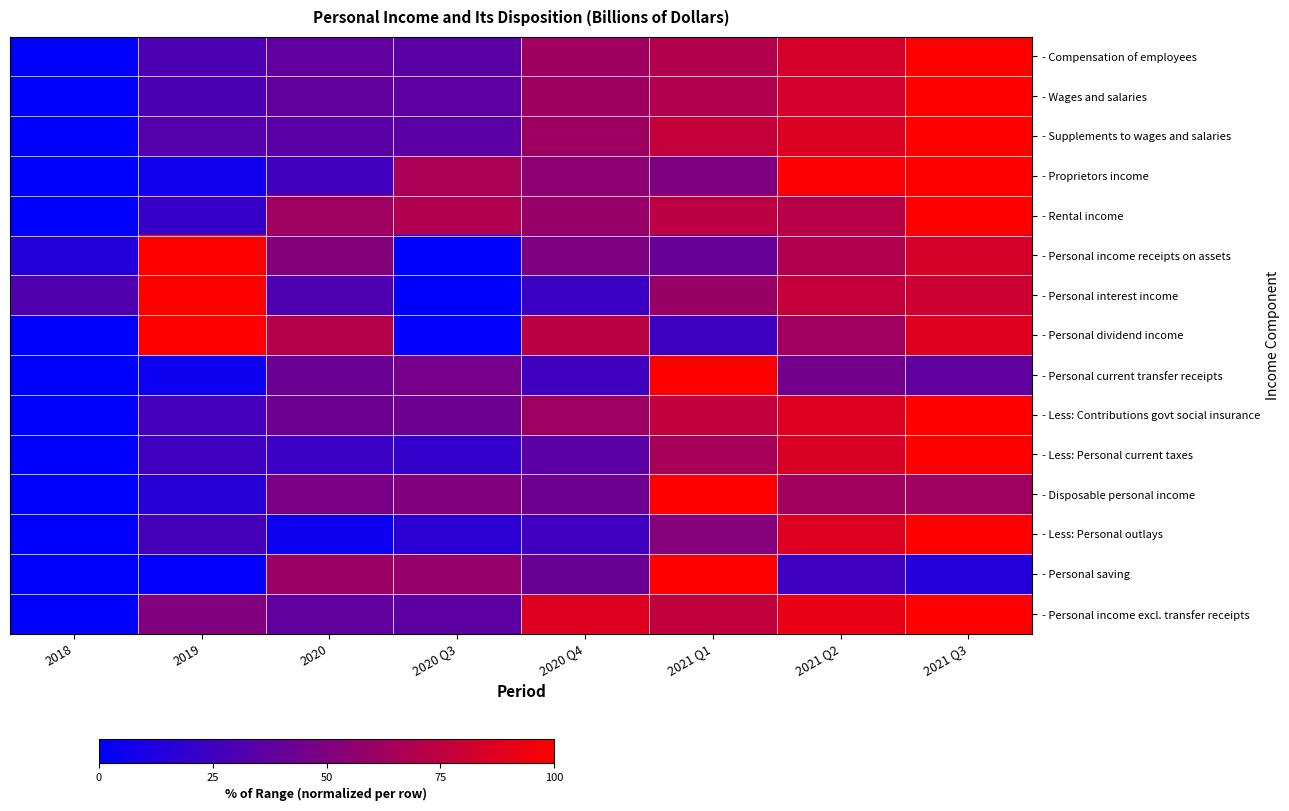

Reading left to right, list all the values displayed in this chart.

- Compensation of employees: 2018=0.0	2019=30.2	2020=37.9	2020 Q3=35.9	2020 Q4=62.2	2021 Q1=69.9	2021 Q2=83.5	2021 Q3=100.0
- Wages and salaries: 2018=0.0	2019=29.8	2020=38.3	2020 Q3=35.9	2020 Q4=62.2	2021 Q1=69.0	2021 Q2=83.1	2021 Q3=100.0
- Supplements to wages and salaries: 2018=0.0	2019=33.0	2020=34.9	2020 Q3=35.6	2020 Q4=61.8	2021 Q1=76.2	2021 Q2=86.1	2021 Q3=100.0
- Proprietors income: 2018=0.0	2019=6.8	2020=25.8	2020 Q3=66.7	2020 Q4=55.4	2021 Q1=49.4	2021 Q2=99.1	2021 Q3=100.0
- Rental income: 2018=0.0	2019=21.5	2020=62.7	2020 Q3=68.8	2020 Q4=59.3	2021 Q1=73.8	2021 Q2=72.6	2021 Q3=100.0
- Personal income receipts on assets: 2018=14.3	2019=100.0	2020=51.9	2020 Q3=0.0	2020 Q4=49.8	2021 Q1=40.5	2021 Q2=69.1	2021 Q3=84.2
- Personal interest income: 2018=32.0	2019=100.0	2020=30.9	2020 Q3=0.0	2020 Q4=23.3	2021 Q1=59.9	2021 Q2=76.8	2021 Q3=80.3
- Personal dividend income: 2018=0.0	2019=100.0	2020=71.0	2020 Q3=1.4	2020 Q4=73.2	2021 Q1=24.6	2021 Q2=63.0	2021 Q3=87.9
- Personal current transfer receipts: 2018=0.0	2019=5.4	2020=42.1	2020 Q3=46.3	2020 Q4=25.1	2021 Q1=100.0	2021 Q2=45.0	2021 Q3=37.6
- Less: Contributions govt social insurance: 2018=0.0	2019=26.7	2020=43.3	2020 Q3=43.0	2020 Q4=61.6	2021 Q1=75.8	2021 Q2=86.7	2021 Q3=100.0
- Less: Personal current taxes: 2018=0.0	2019=25.0	2020=23.1	2020 Q3=20.5	2020 Q4=35.6	2021 Q1=65.1	2021 Q2=85.0	2021 Q3=100.0
- Disposable personal income: 2018=0.0	2019=15.4	2020=47.1	2020 Q3=51.4	2020 Q4=43.2	2021 Q1=100.0	2021 Q2=63.5	2021 Q3=62.8
- Less: Personal outlays: 2018=0.0	2019=27.2	2020=5.3	2020 Q3=16.8	2020 Q4=25.0	2021 Q1=52.0	2021 Q2=86.6	2021 Q3=100.0
- Personal saving: 2018=0.0	2019=1.7	2020=60.8	2020 Q3=58.5	2020 Q4=41.4	2021 Q1=100.0	2021 Q2=25.3	2021 Q3=14.6
- Personal income excl. transfer receipts: 2018=0.0	2019=50.2	2020=38.5	2020 Q3=36.3	2020 Q4=86.9	2021 Q1=75.7	2021 Q2=91.4	2021 Q3=100.0